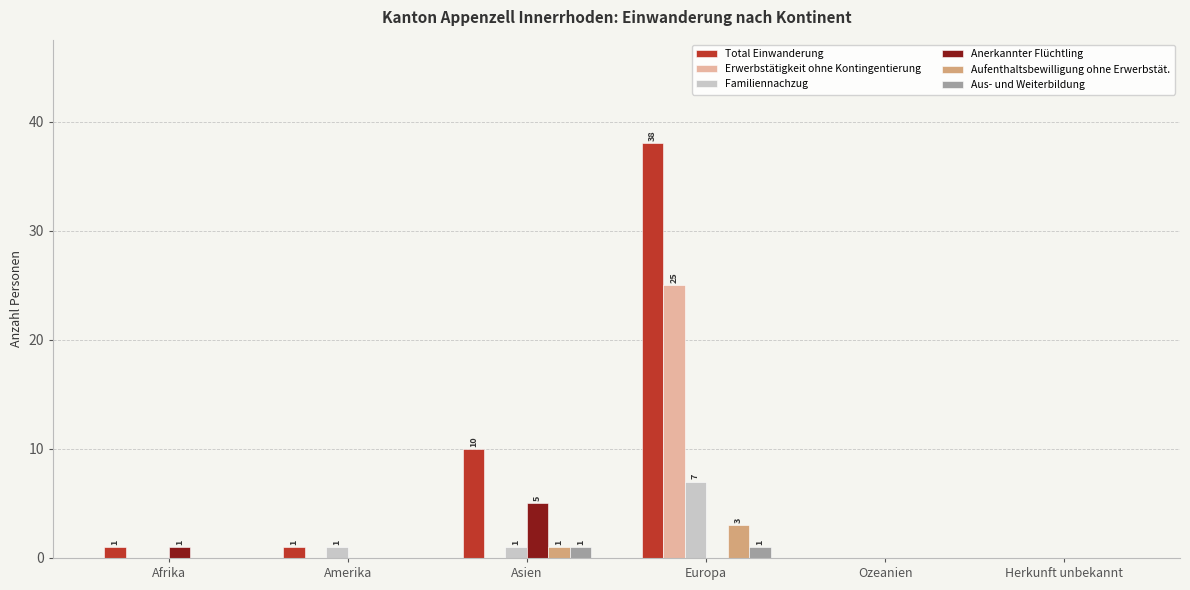

What is the greatest value displayed?

38